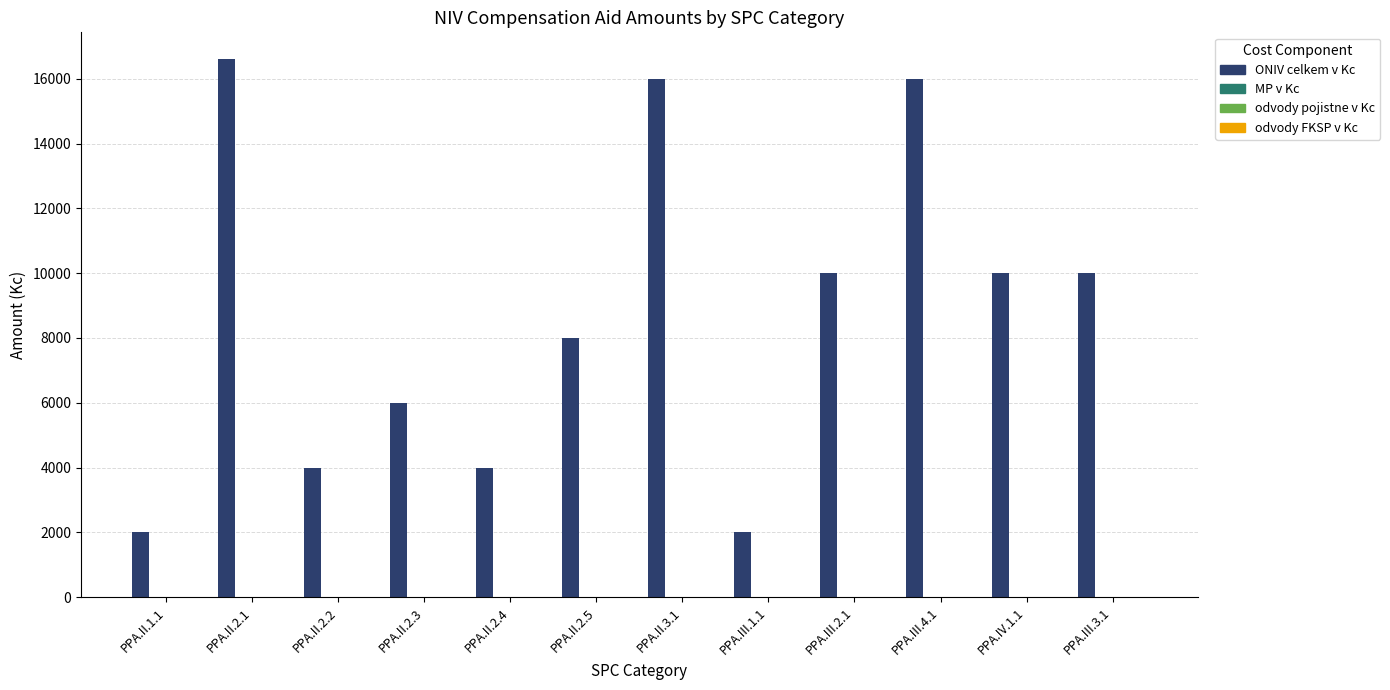

What is the difference between the second highest and minimum values?

14000